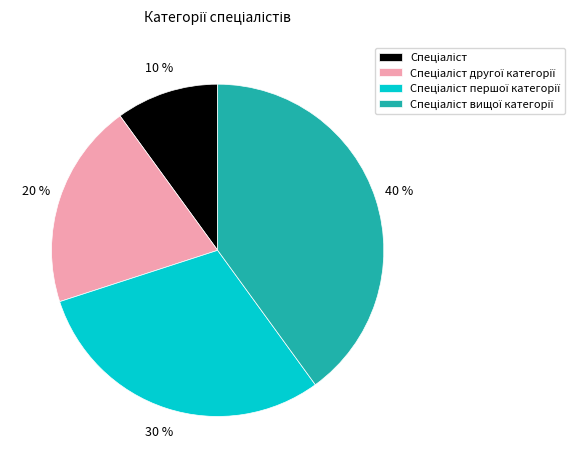

Is there a majority slice in this chart?

No